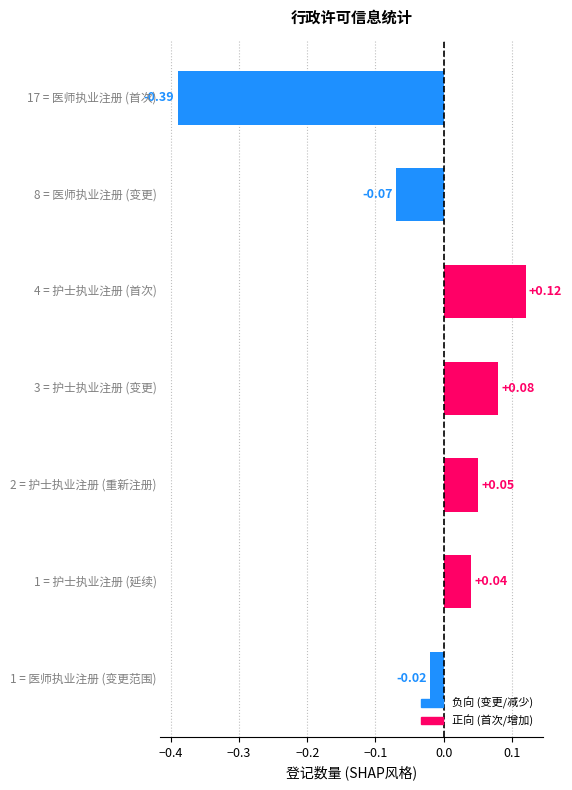

What is the difference between the maximum and minimum values?

0.5